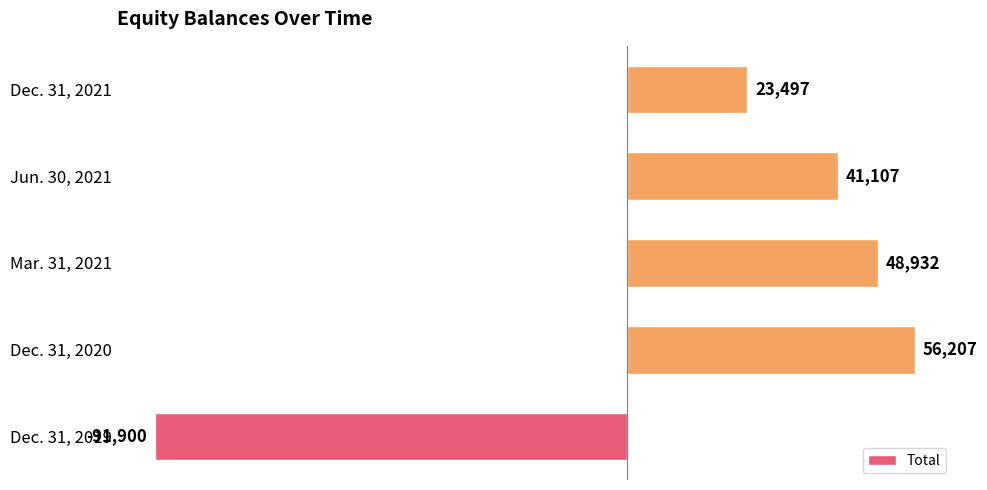

Are the bars horizontal?

Yes